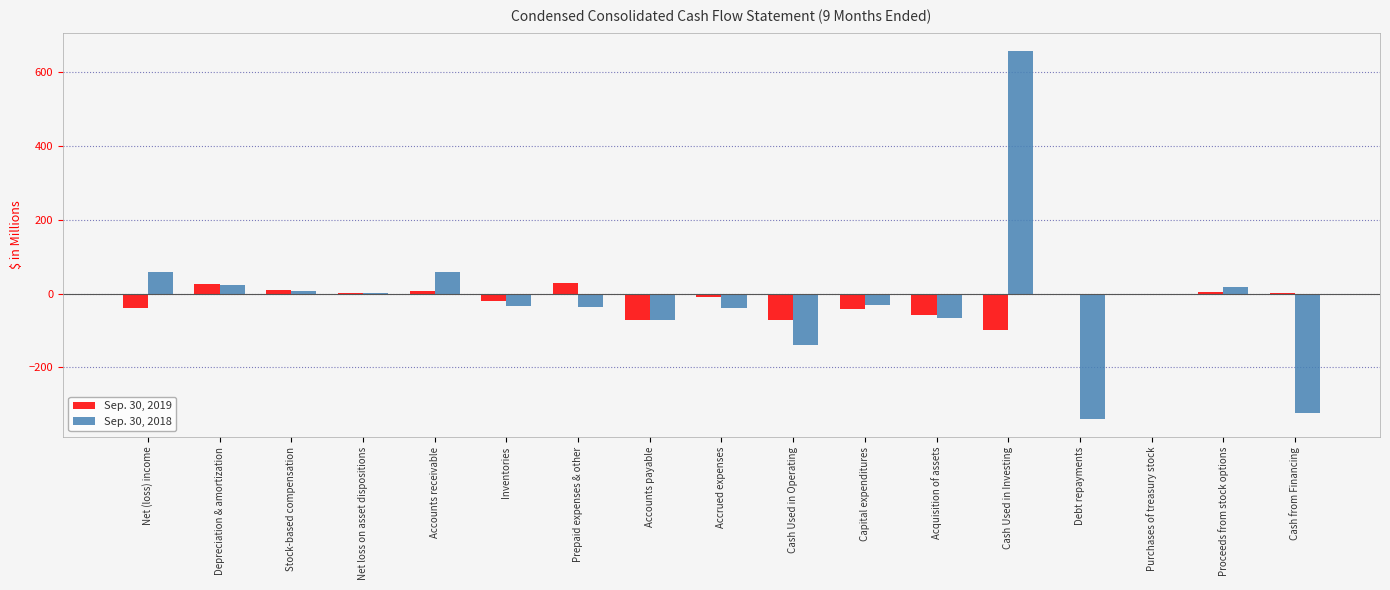

What are all the series names shown in the legend?

Sep. 30, 2019, Sep. 30, 2018